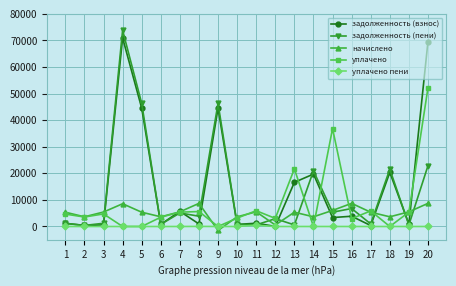

What is the value of the начислено point at the 4th from the left?

8560.8